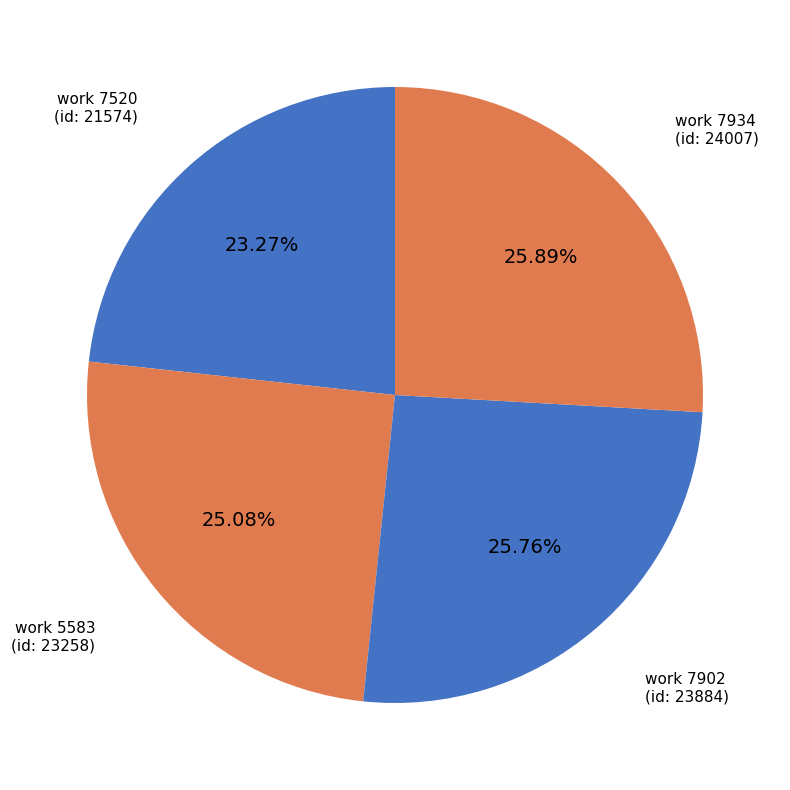

Count the number of slices in the pie.

4